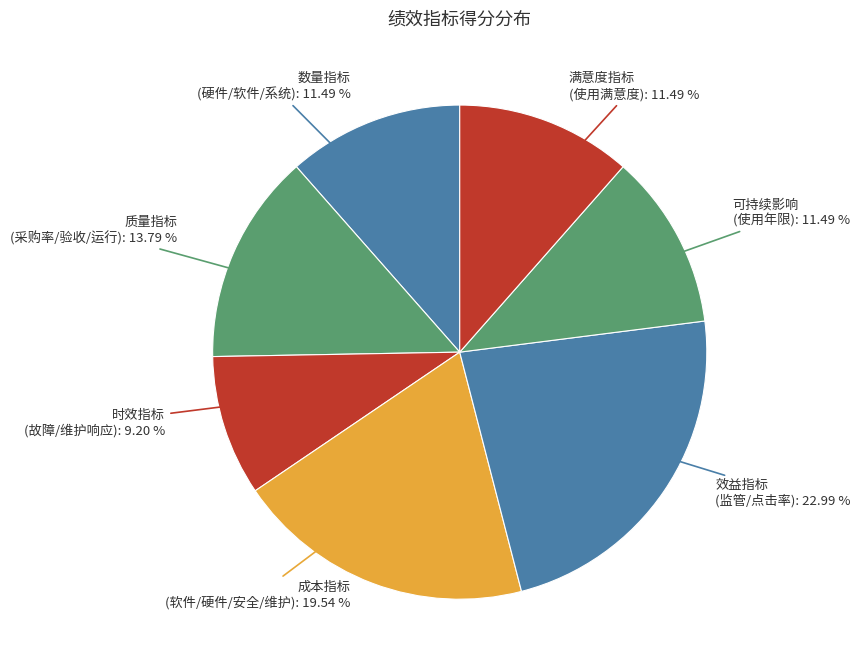

Count the number of slices in the pie.

7